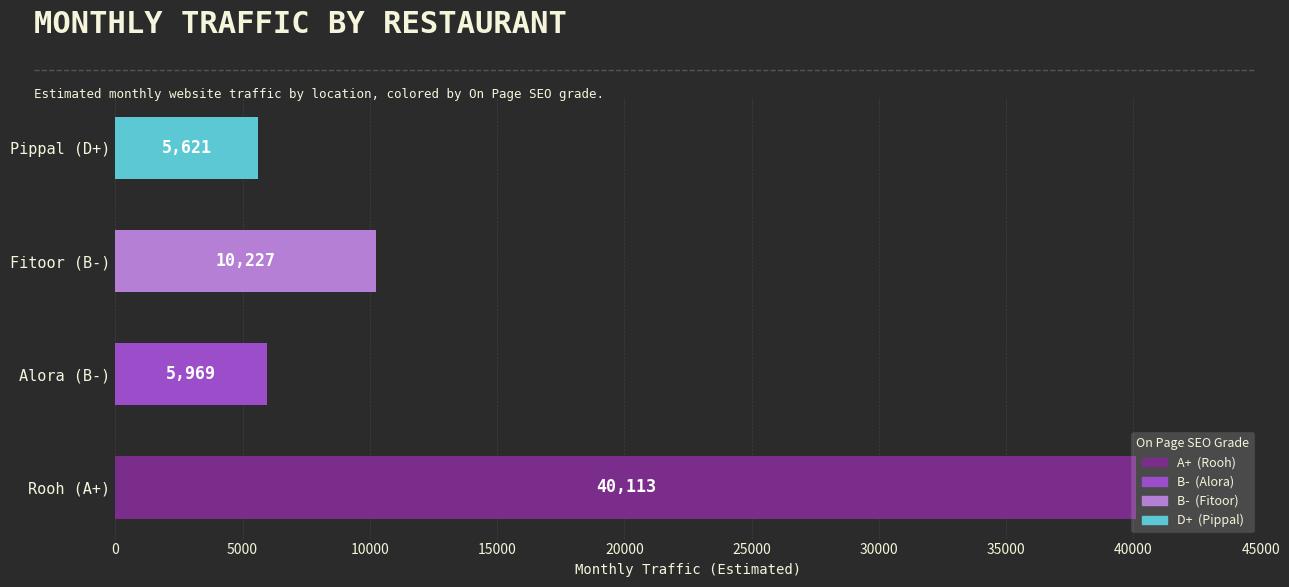

True or false: the data shows 40113 at Rooh (A+).

True